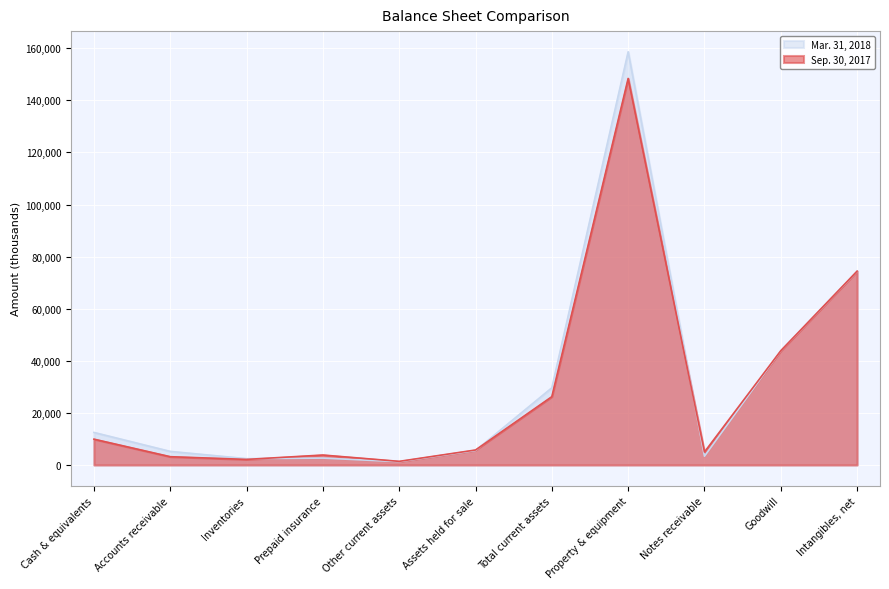

Reading left to right, list all the values displayed in this chart.

Mar. 31, 2018: Cash & equivalents=12500	Accounts receivable=5220	Inventories=2432	Prepaid insurance=2650	Other current assets=1273	Assets held for sale=5565	Total current assets=29640	Property & equipment=158650	Notes receivable=3375	Goodwill=43866	Intangibles, net=74372
Sep. 30, 2017: Cash & equivalents=9922	Accounts receivable=3187	Inventories=2149	Prepaid insurance=3826	Other current assets=1399	Assets held for sale=5759	Total current assets=26242	Property & equipment=148410	Notes receivable=4993	Goodwill=43866	Intangibles, net=74424